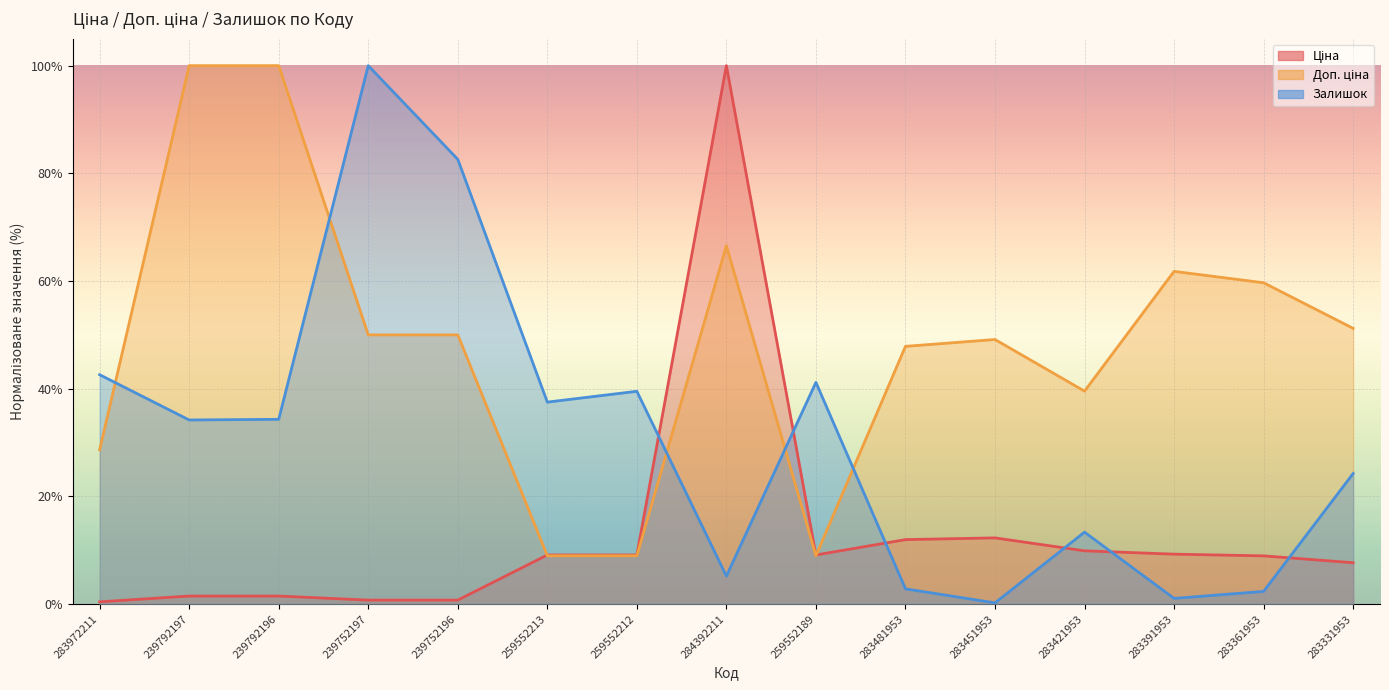

What is the difference between the Доп. ціна values at 283421953 and 259552213?

30.6